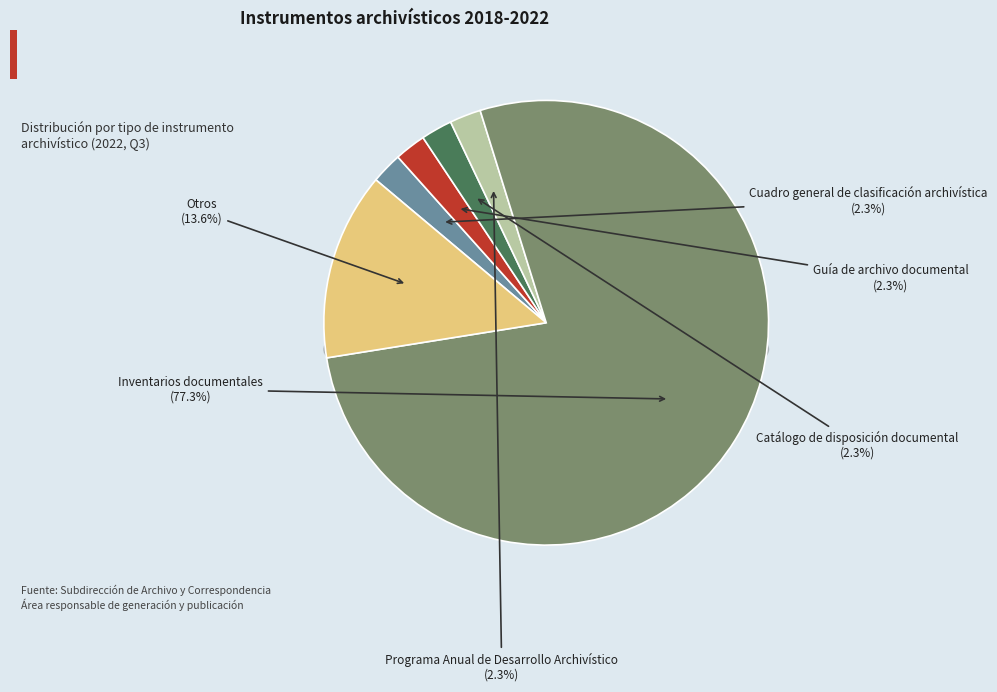

To the nearest percent, what is the combined percentage of Inventarios documentales and Programa Anual de Desarrollo Archivístico?

80%